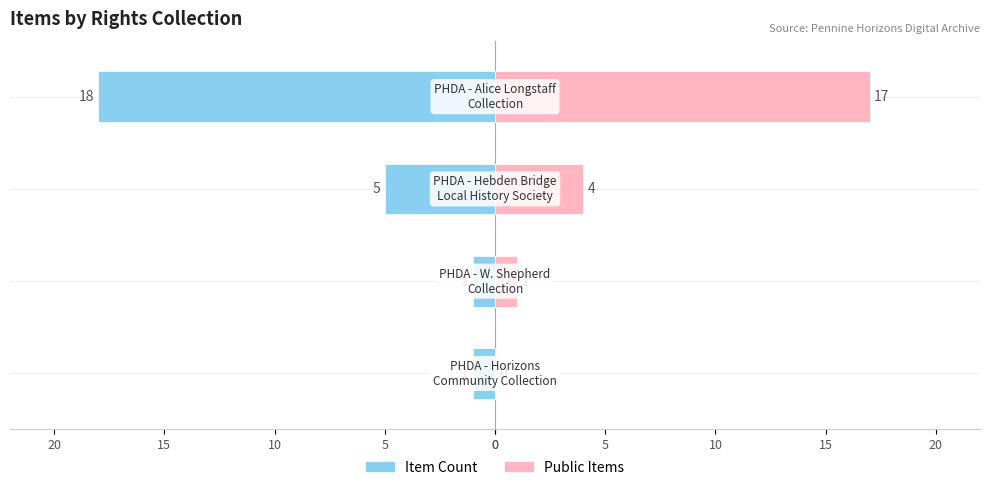

How many values in the Public Items series are below 4?

2